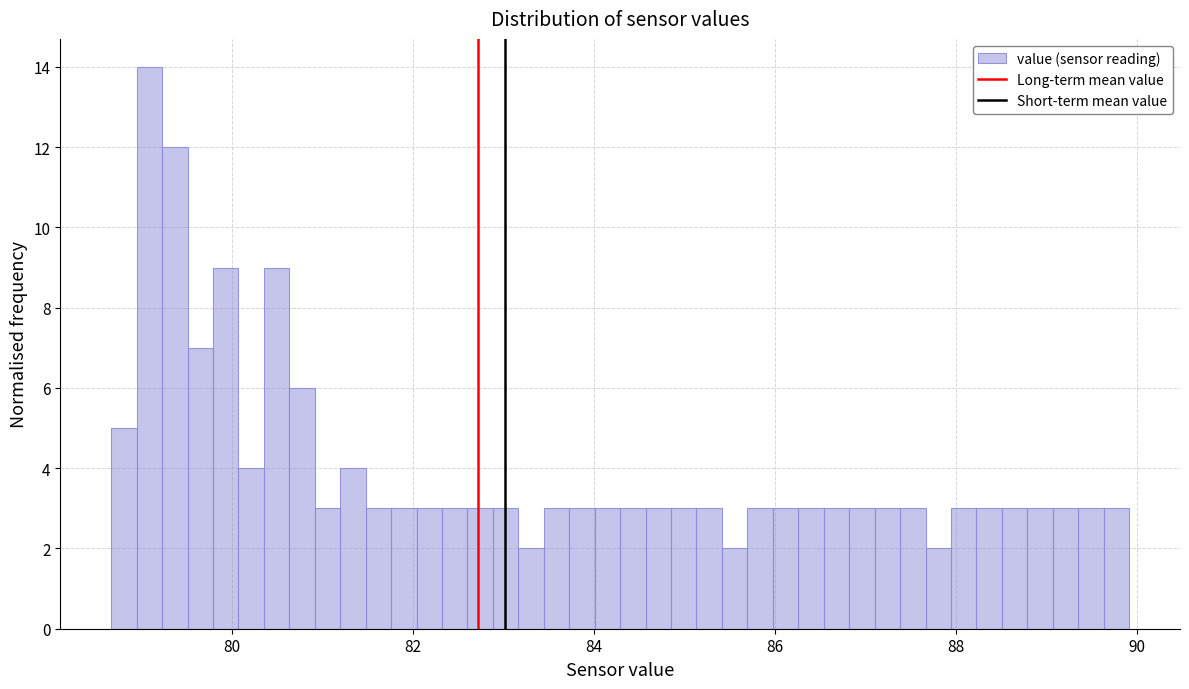

Read against the x-axis, roughly where is the centre of the tallest bar?

79.0